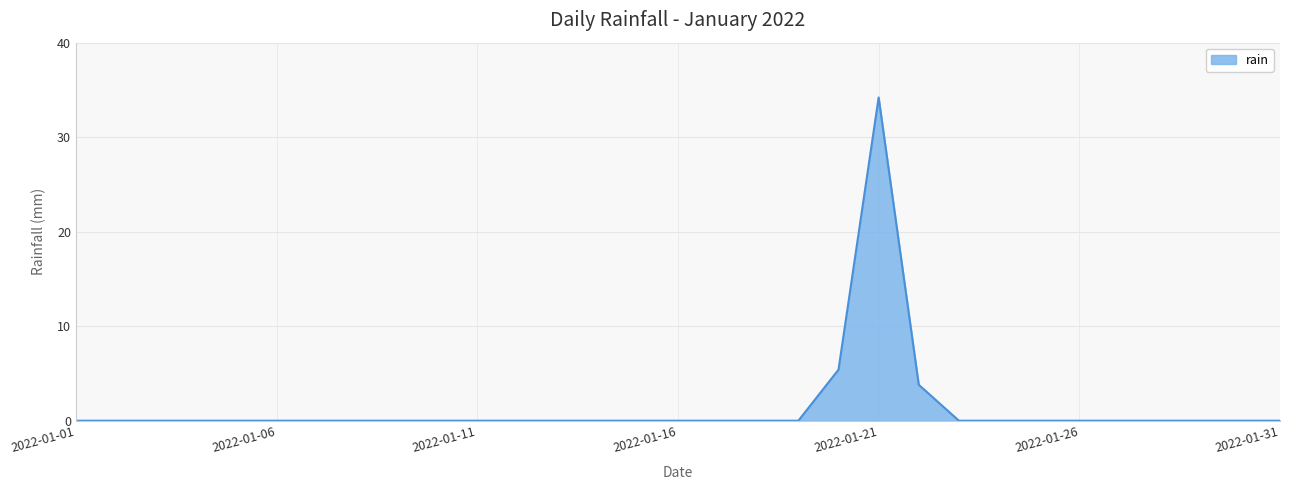

Is this an area chart (filled region under the line)?

Yes